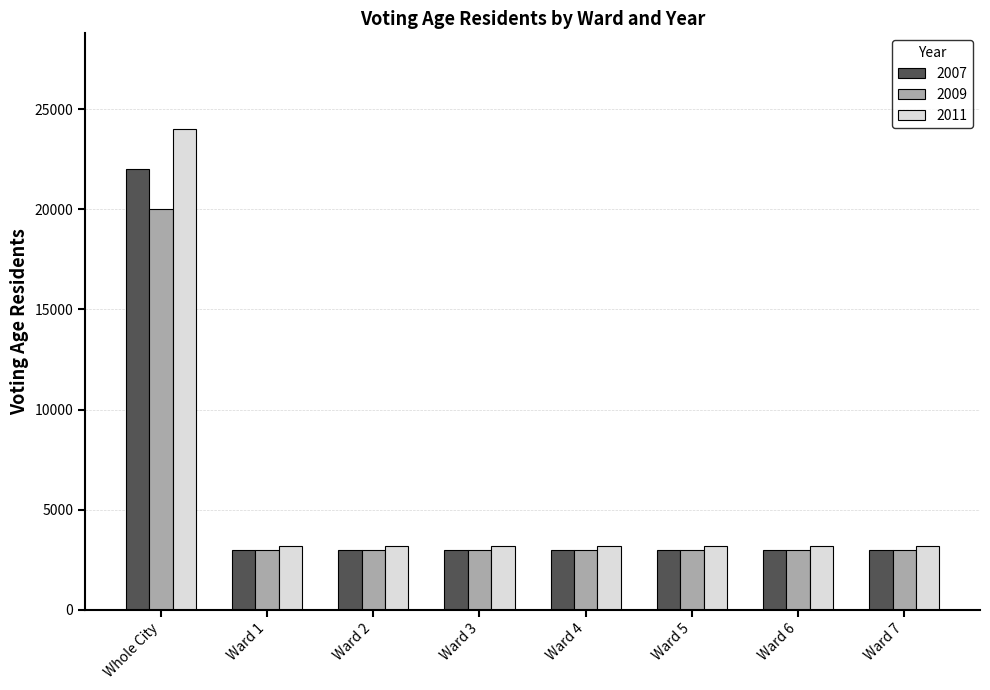

Reading left to right, what are all the values shown in this chart?

2007: Whole City=22000	Ward 1=3000	Ward 2=3000	Ward 3=3000	Ward 4=3000	Ward 5=3000	Ward 6=3000	Ward 7=3000
2009: Whole City=20000	Ward 1=3001	Ward 2=3001	Ward 3=3001	Ward 4=3001	Ward 5=3001	Ward 6=3001	Ward 7=3001
2011: Whole City=24000	Ward 1=3200	Ward 2=3200	Ward 3=3200	Ward 4=3200	Ward 5=3200	Ward 6=3200	Ward 7=3200